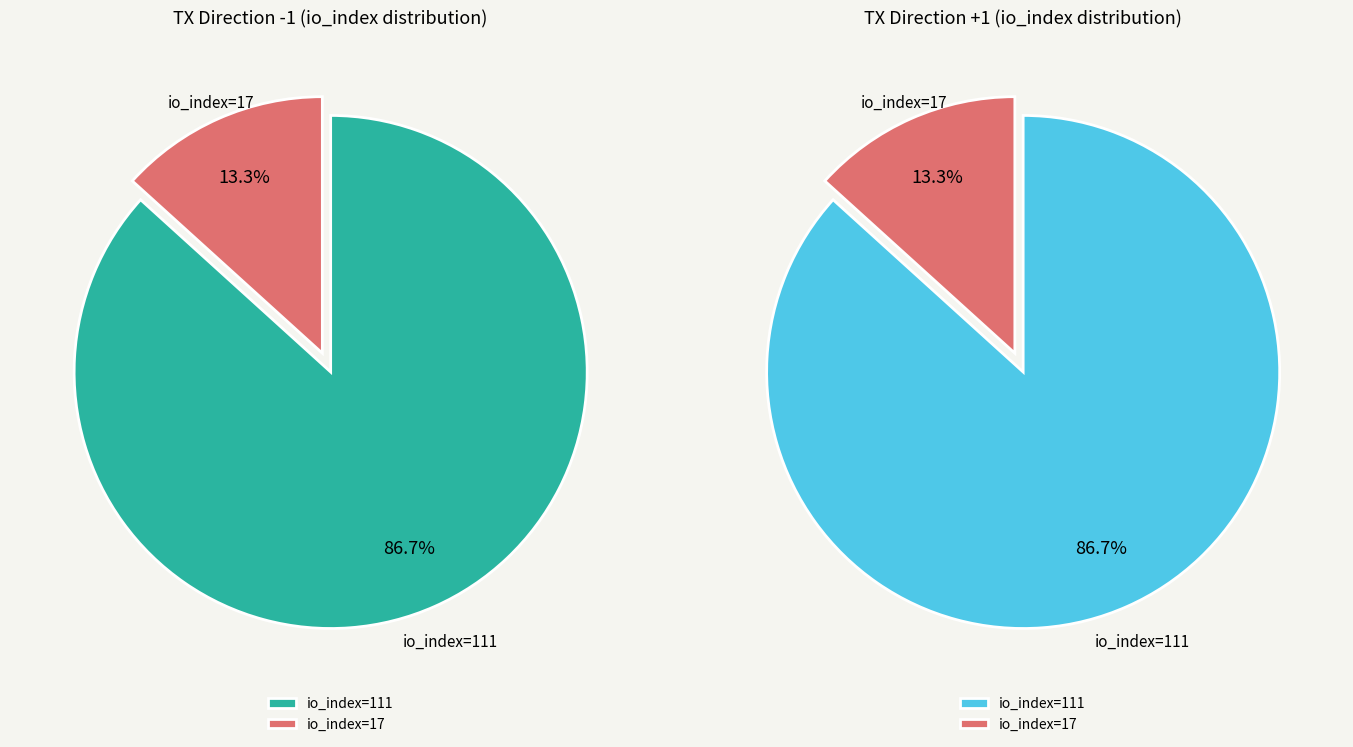

Rank the categories by tx2 value from lowest to highest.

io_index=17, io_index=111